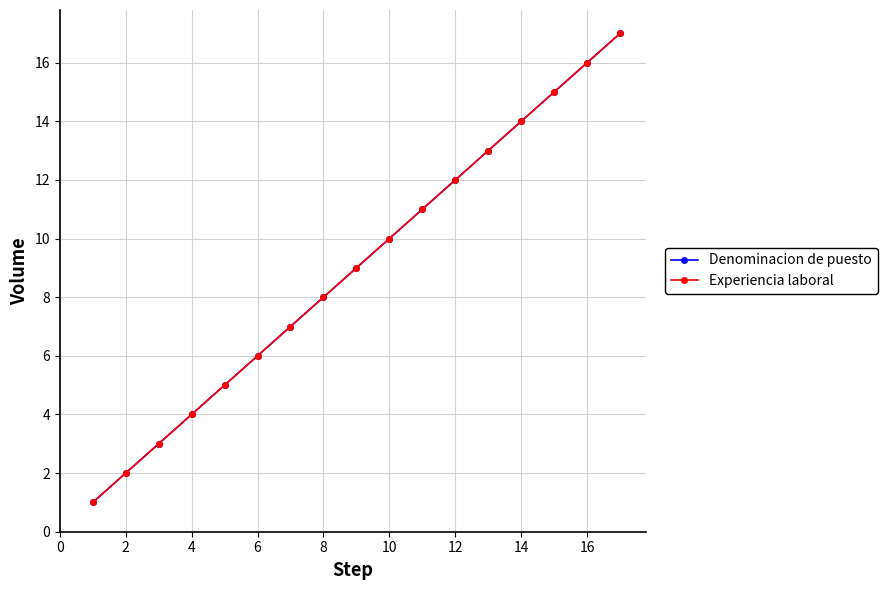

True or false: Denominacion de puesto and Experiencia laboral intersect in this chart.

False